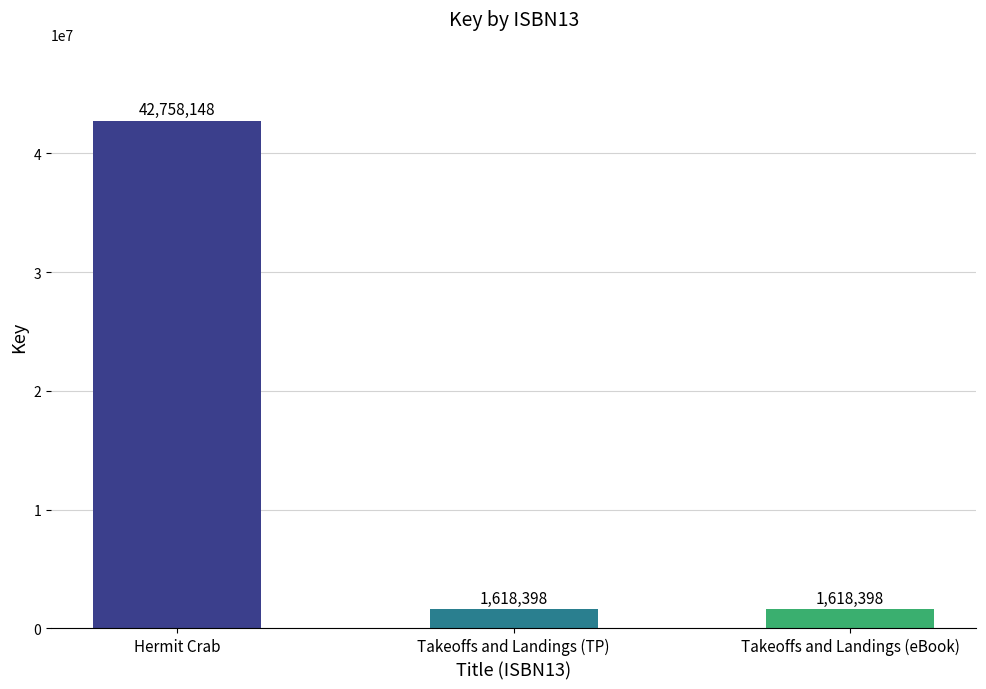

True or false: the data shows 1618398 at Takeoffs and Landings (TP).

True